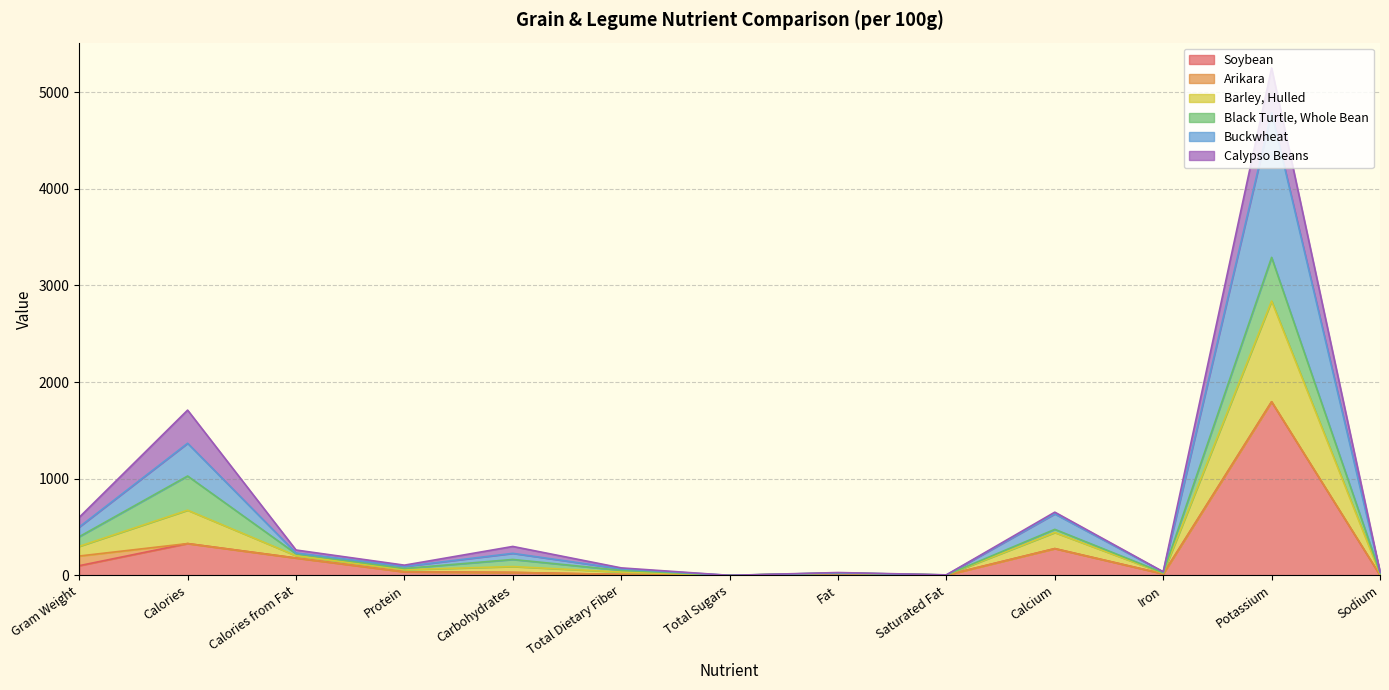

What is the label of the 4th point from the right?

Calcium